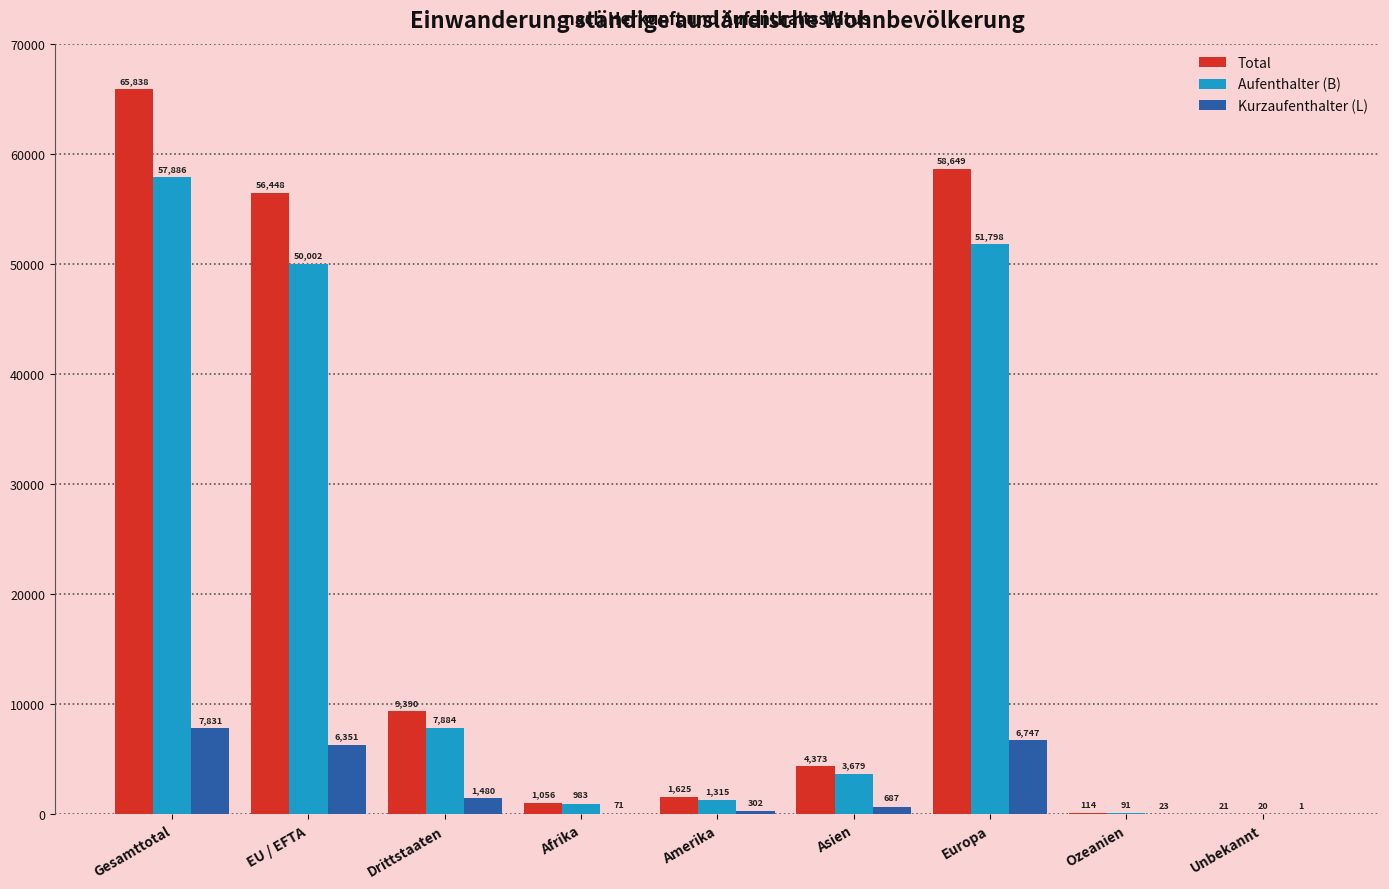

Read the Total value at Ozeanien, to the nearest 10.

110